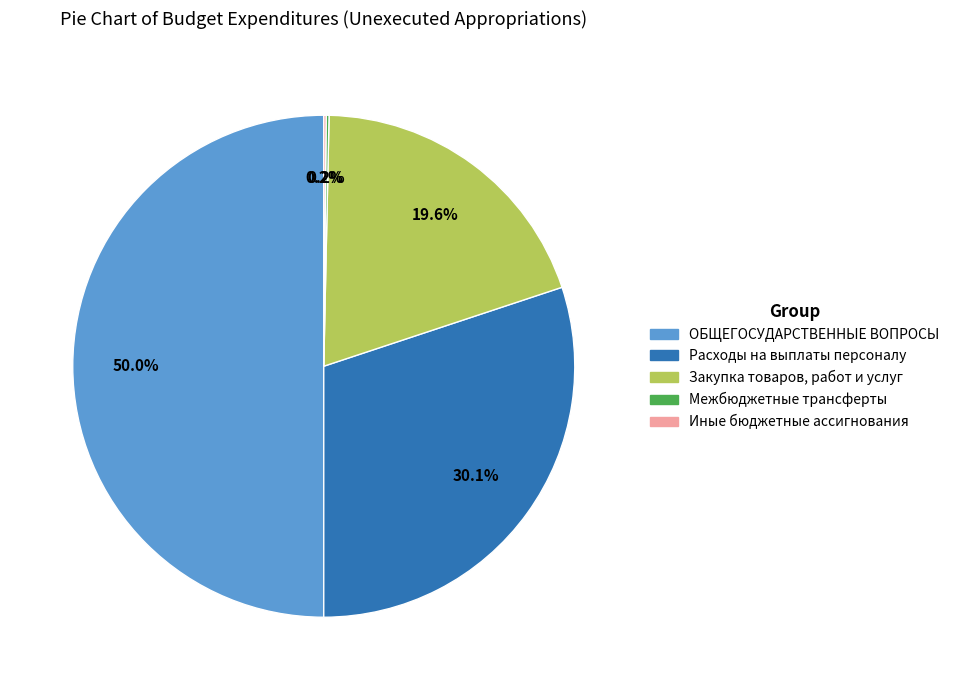

Which category has the biggest portion of the pie?

ОБЩЕГОСУДАРСТВЕННЫЕ ВОПРОСЫ